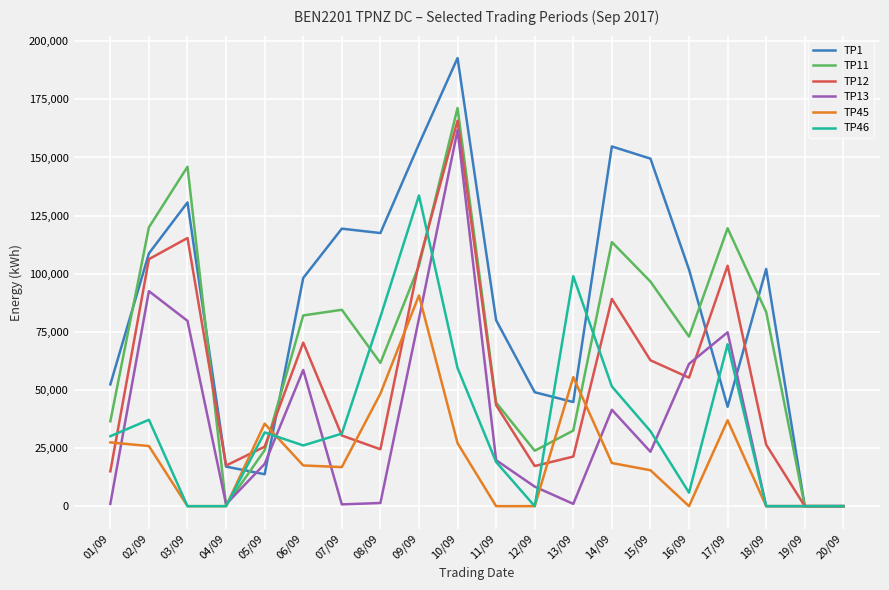

Which series has the largest range (max minus min)?

TP1